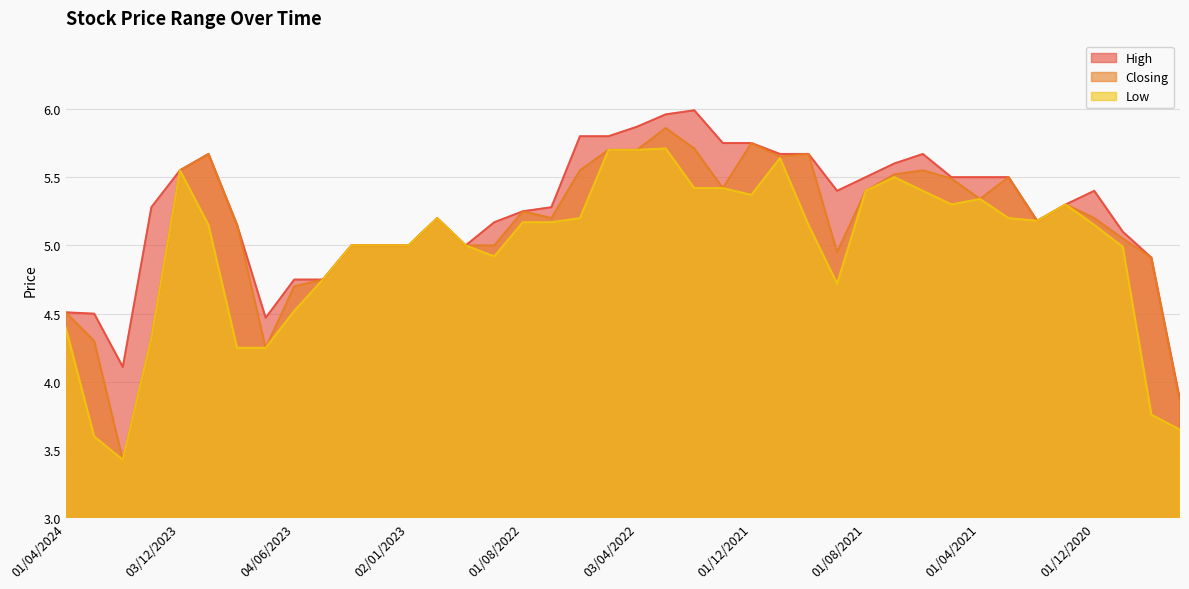

Count the number of categories in the chart.

40